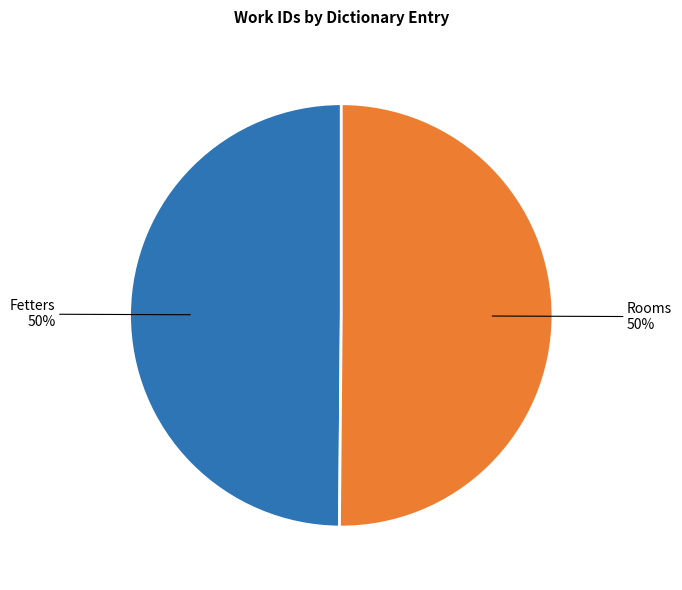

True or false: Rooms accounts for 50% of the total.

True